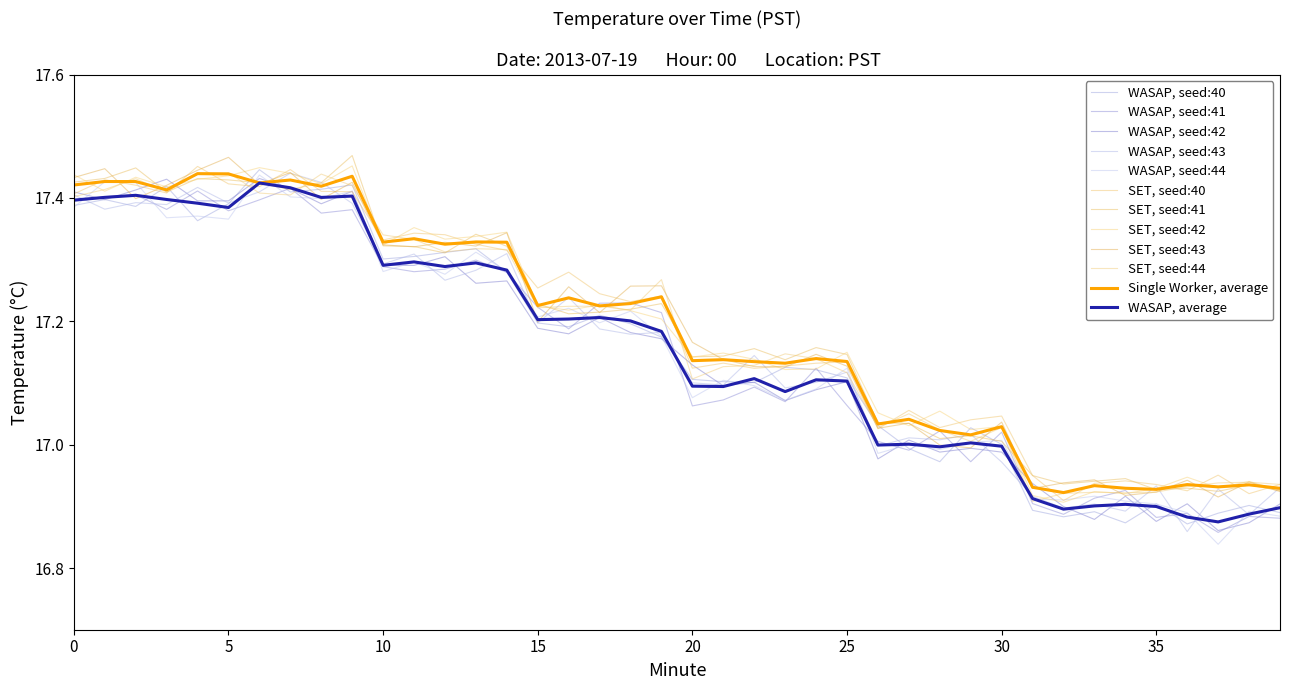

Does the chart display data point markers on the line(s)?

No